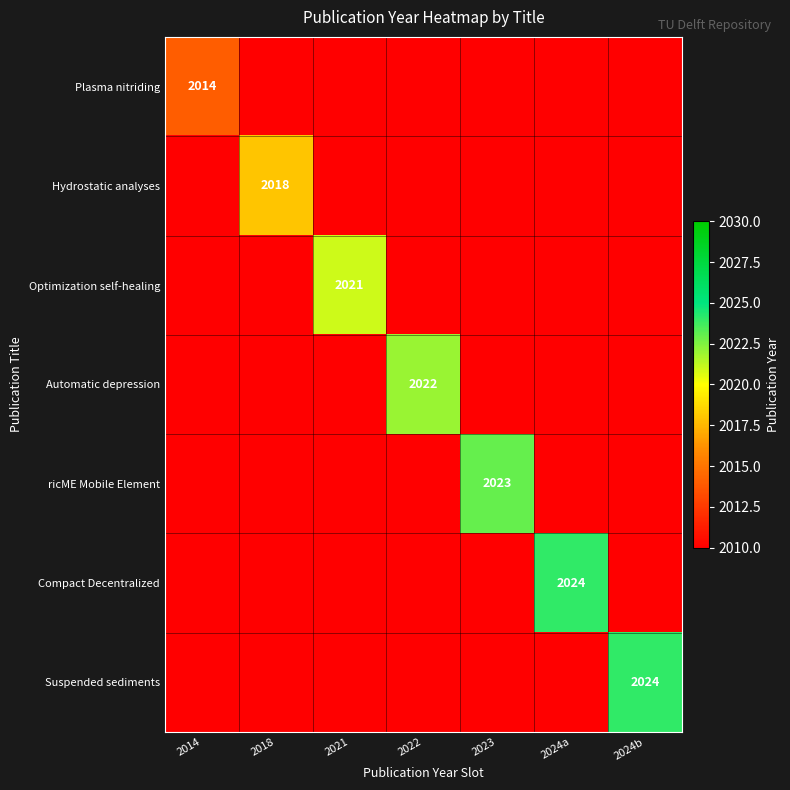

At how many categories does at least one series exceed 2019?

5